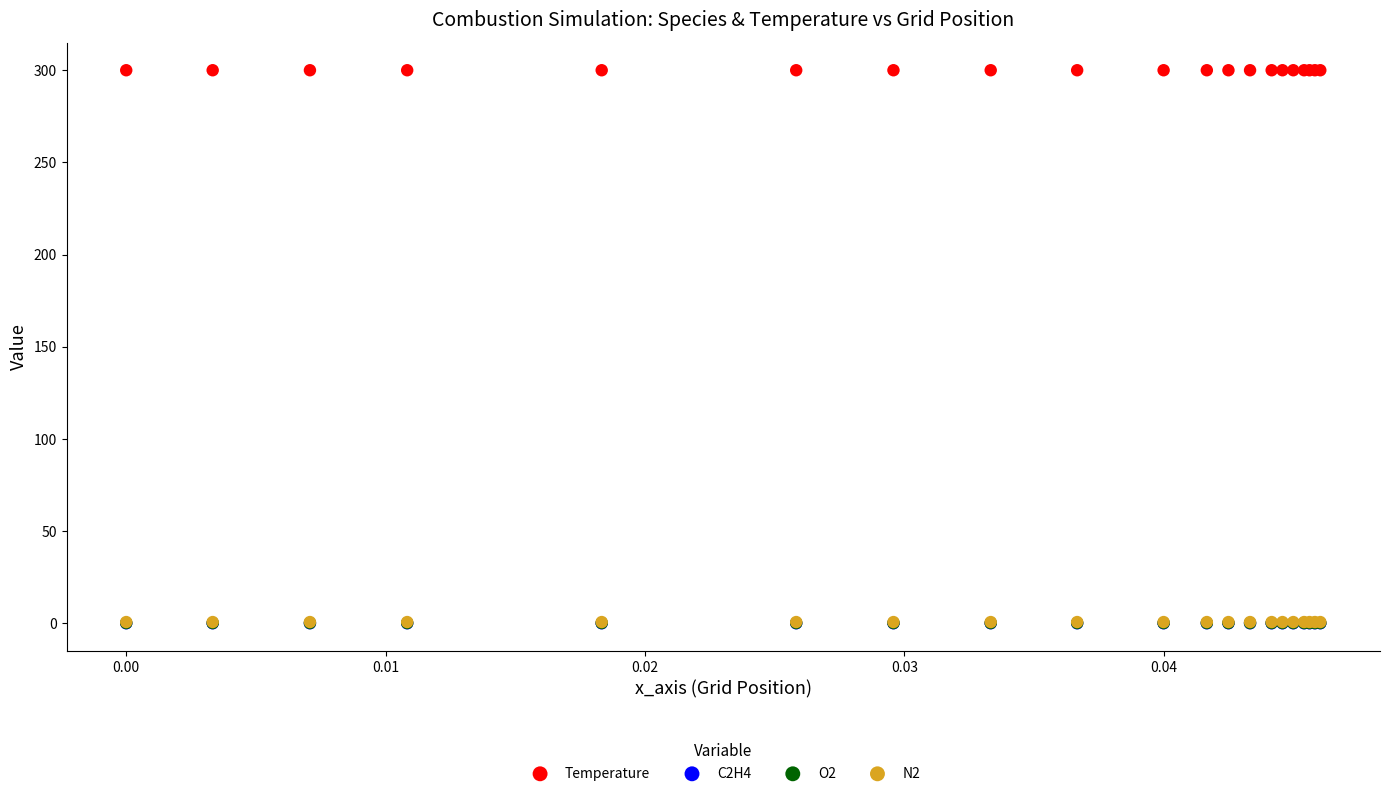

What are all the series names shown in the legend?

Temperature, C2H4, O2, N2